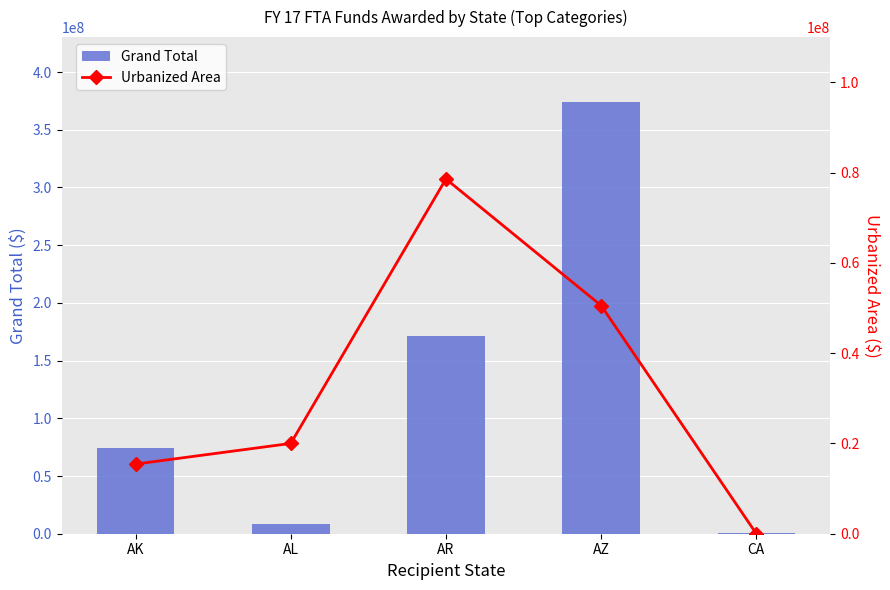

Does the chart contain stacked bars?

No